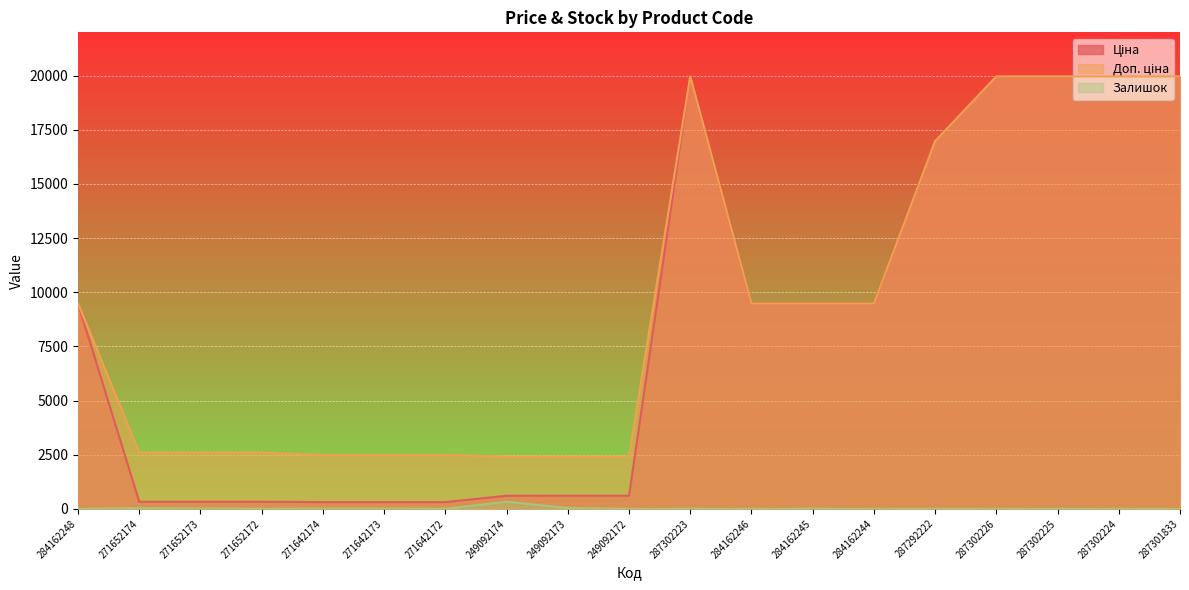

What is the label of the 6th point from the left?

271642173